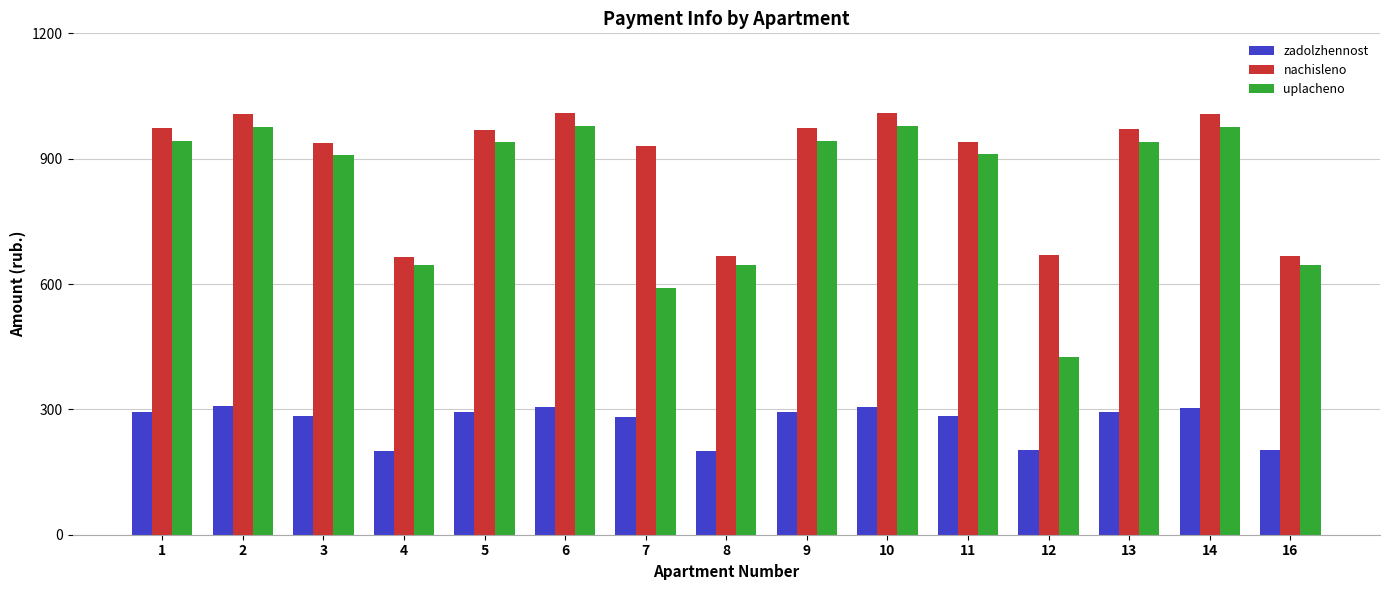

What is the smallest value displayed?

201.1